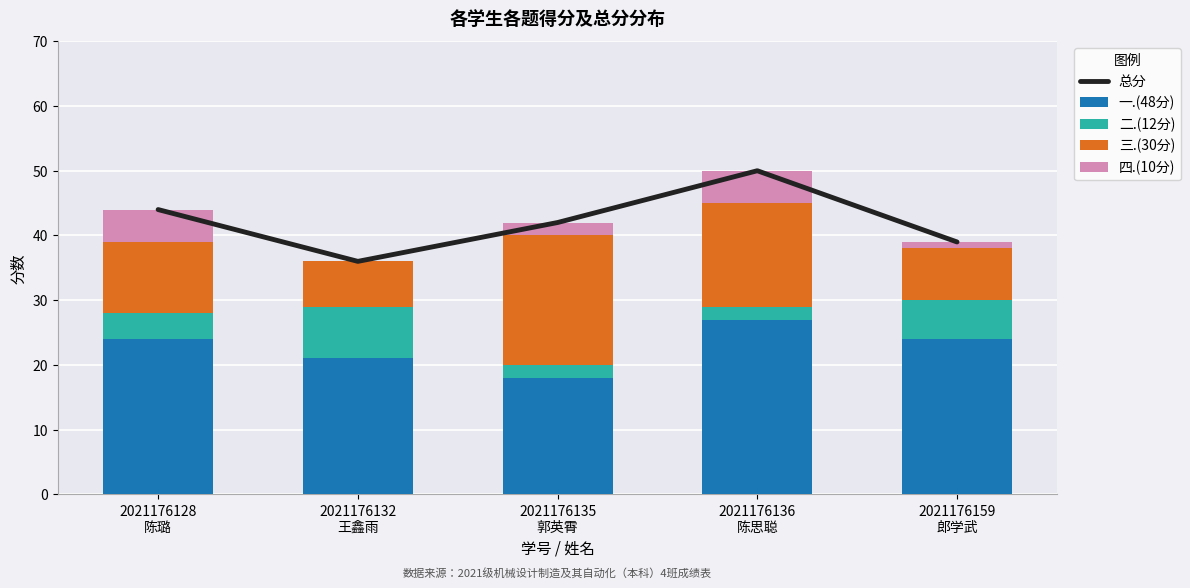

Is the value of 二.(12分) at 2021176135
郭英霄 greater than the value of 四.(10分) at 2021176159
郎学武?

Yes